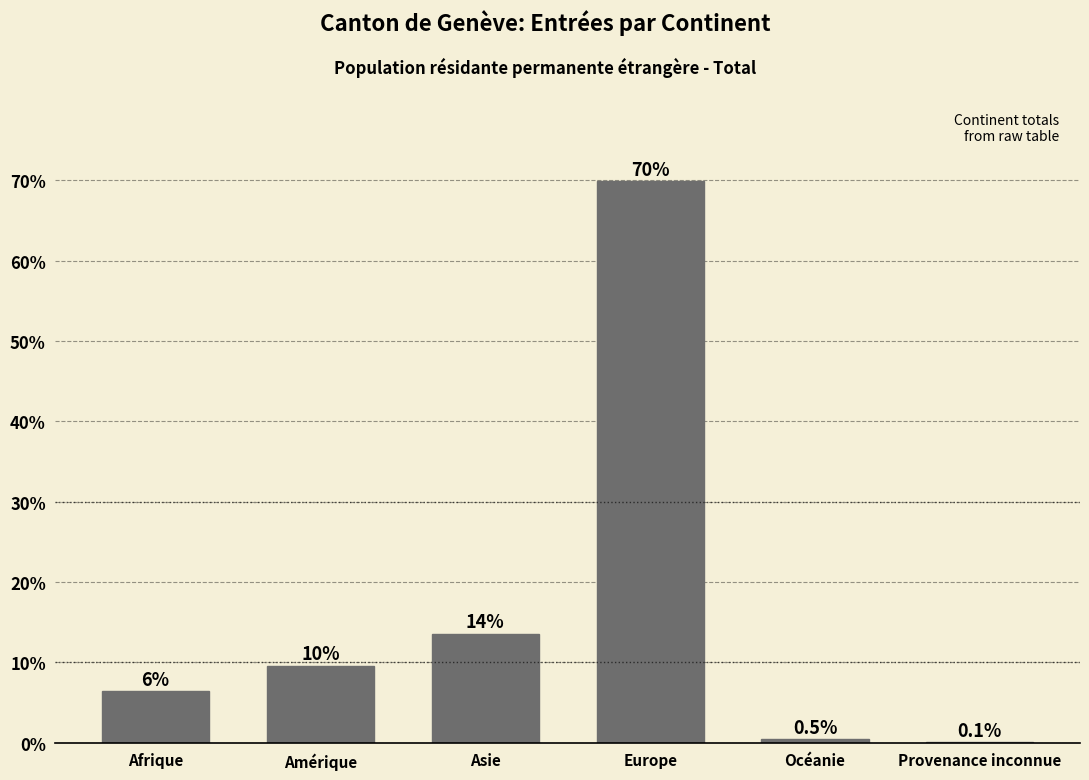

Reading left to right, transcribe all the data shown in this chart.

Afrique=6.4	Amérique=9.6	Asie=13.6	Europe=69.9	Océanie=0.5	Provenance inconnue=0.1